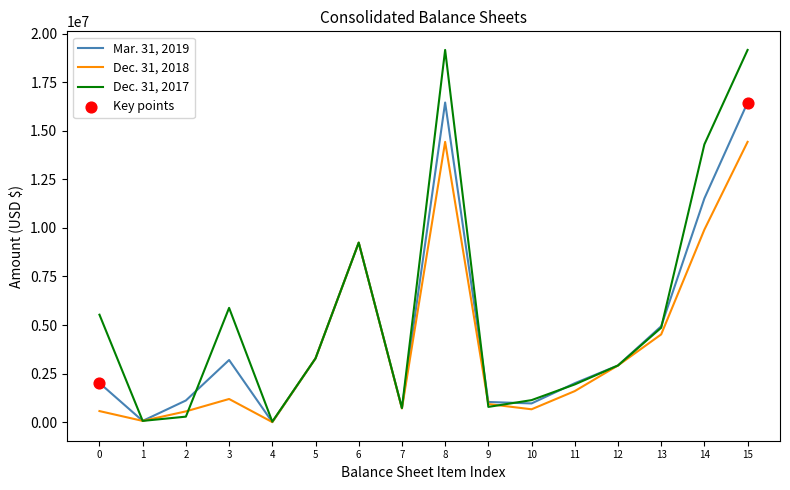

At how many categories does at least one series exceed 5129065?

6